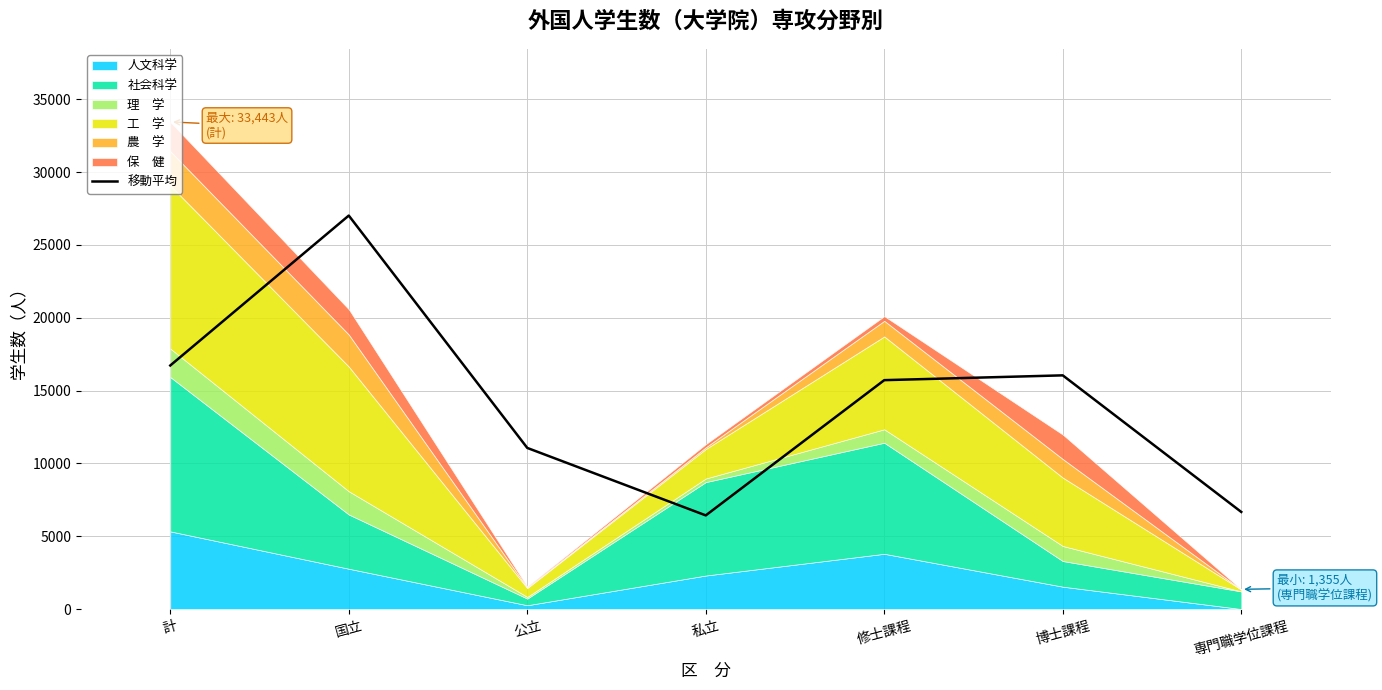

Rank the categories by value from highest to lowest.

国立, 計, 博士課程, 修士課程, 公立, 専門職学位課程, 私立